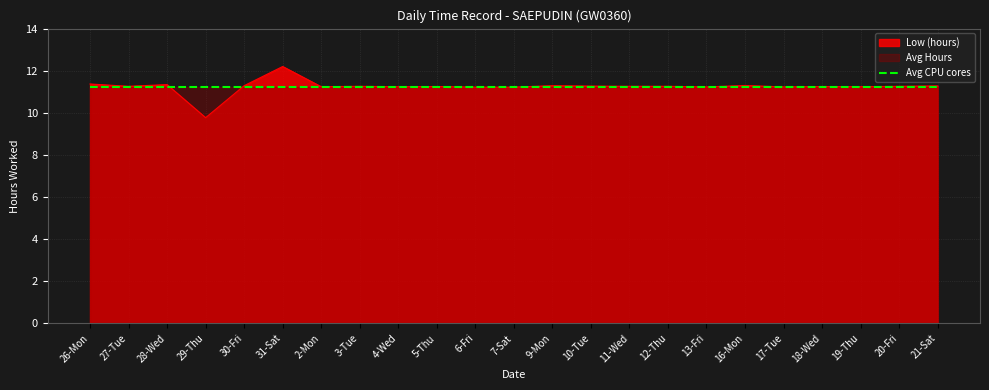

What position from the left is 30-Fri?

5